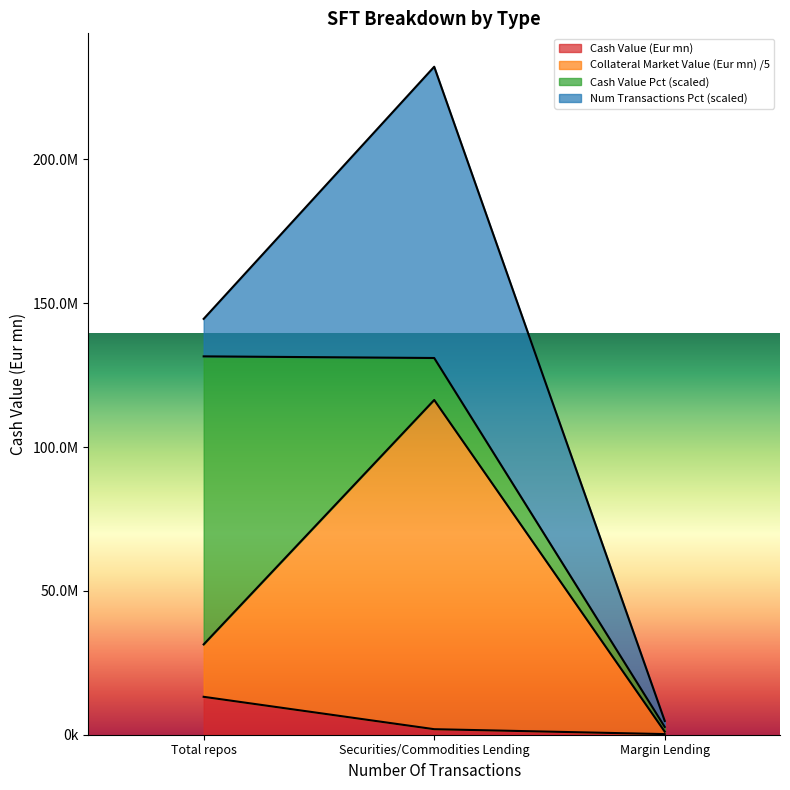

What is the approximate value of Cash Value (Eur mn) at Total repos?

13176806.8